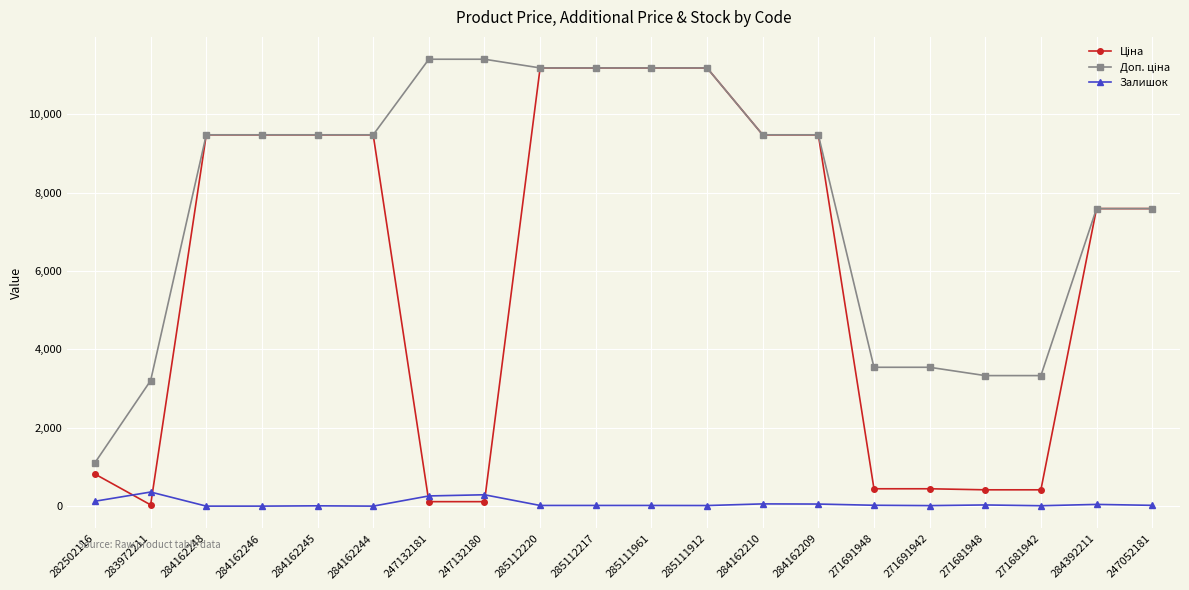

True or false: Залишок has more than 0 points higher than both neighbors.

True